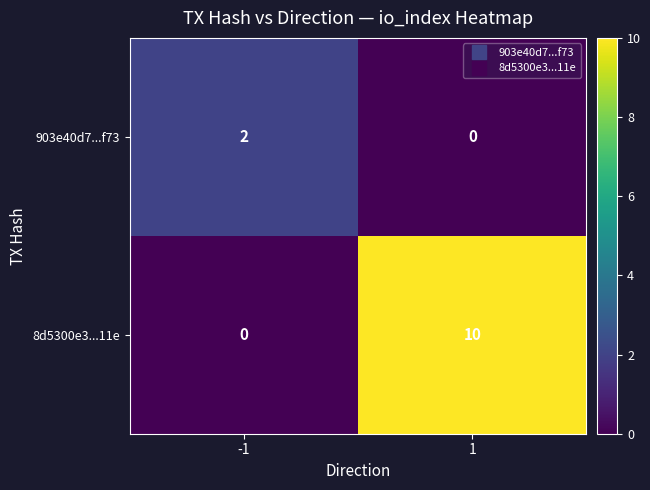

Read the 8d5300e3...11e value at 1.

10